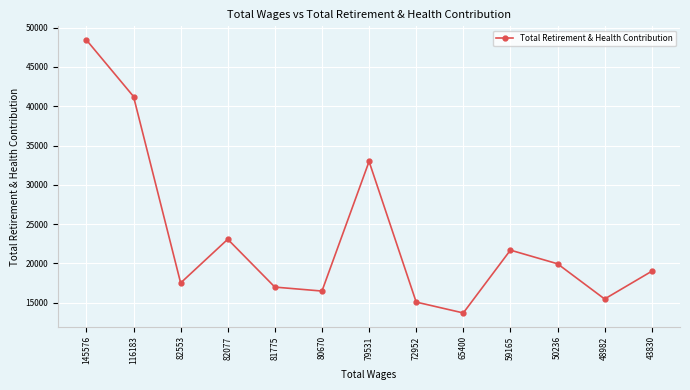

Is it true that the value at 79531 is 32970?

True